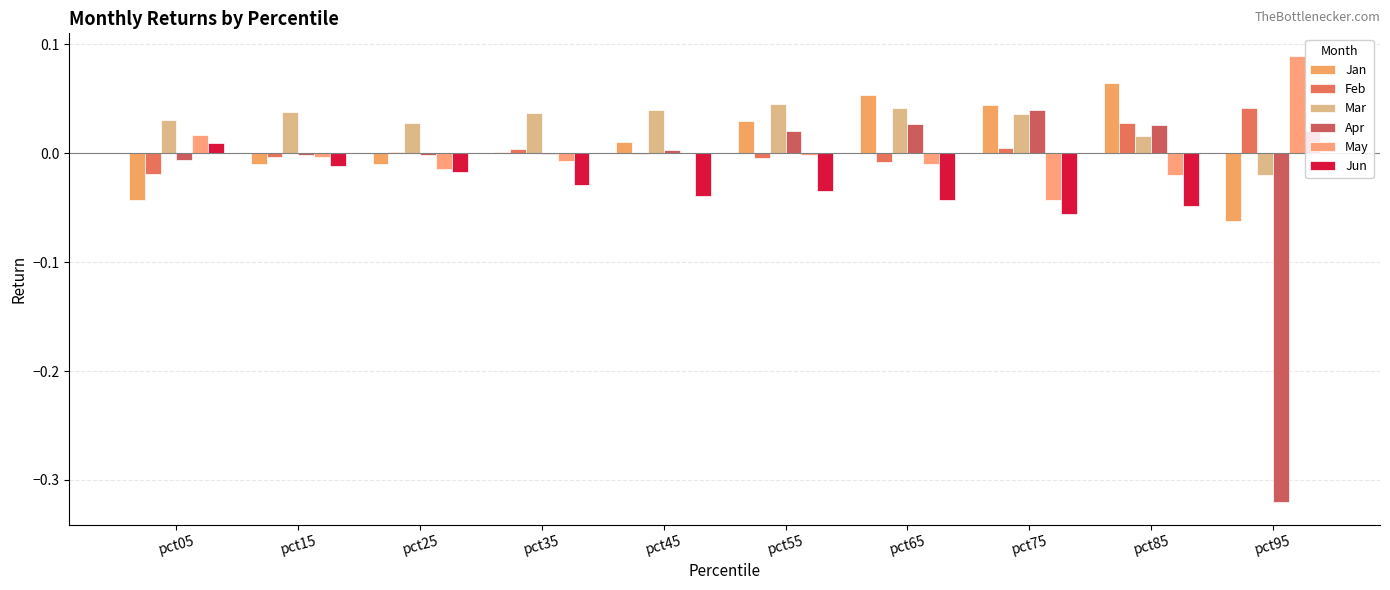

What is the smallest value displayed?

-0.3